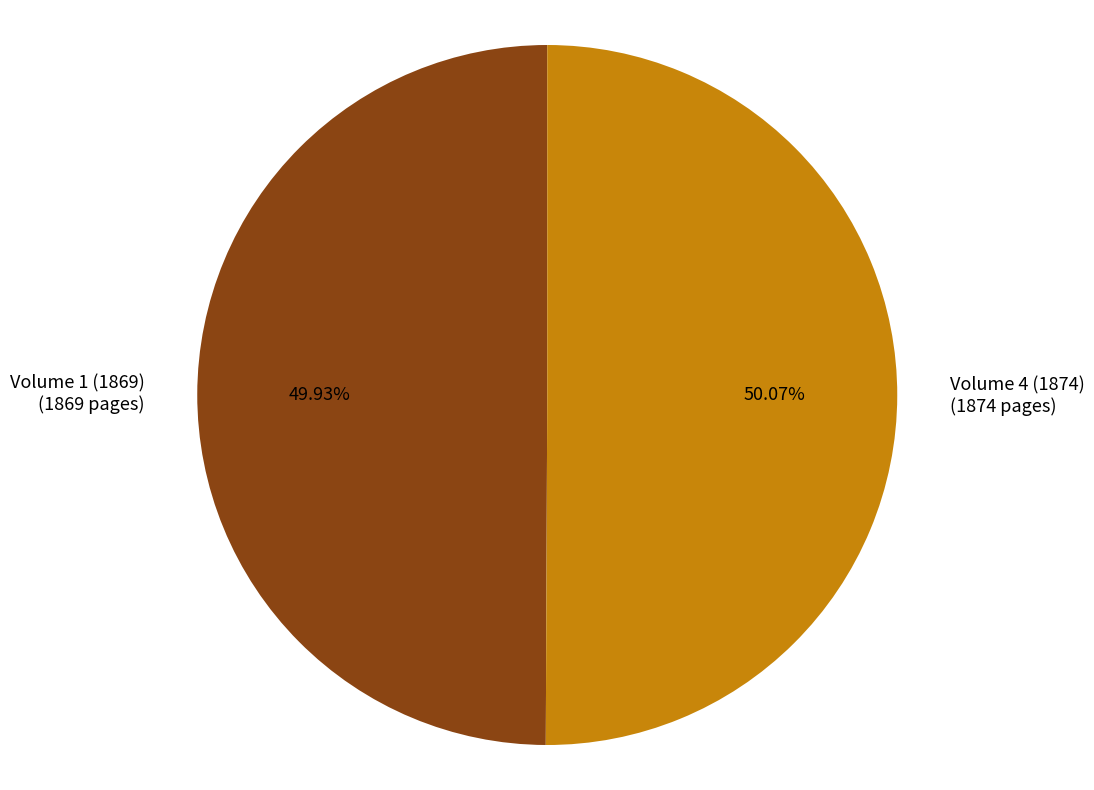

Does any single category account for the majority?

Yes